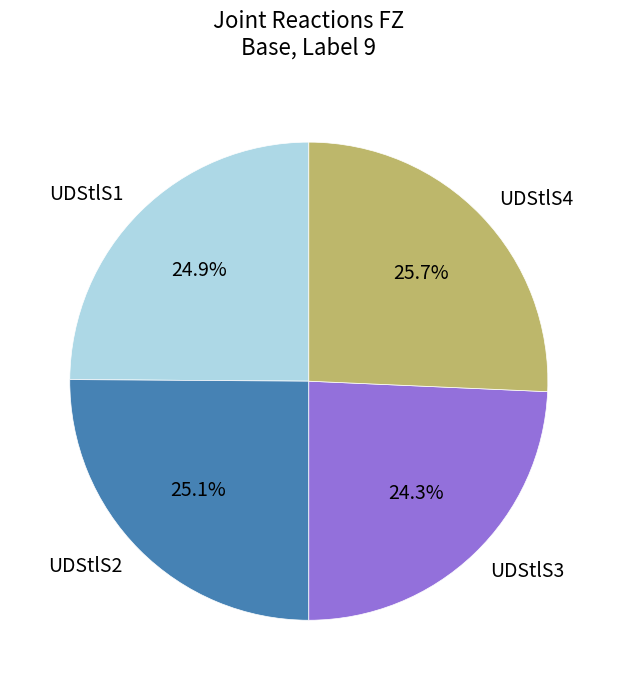

What is the smallest slice in the pie chart?

UDStlS3